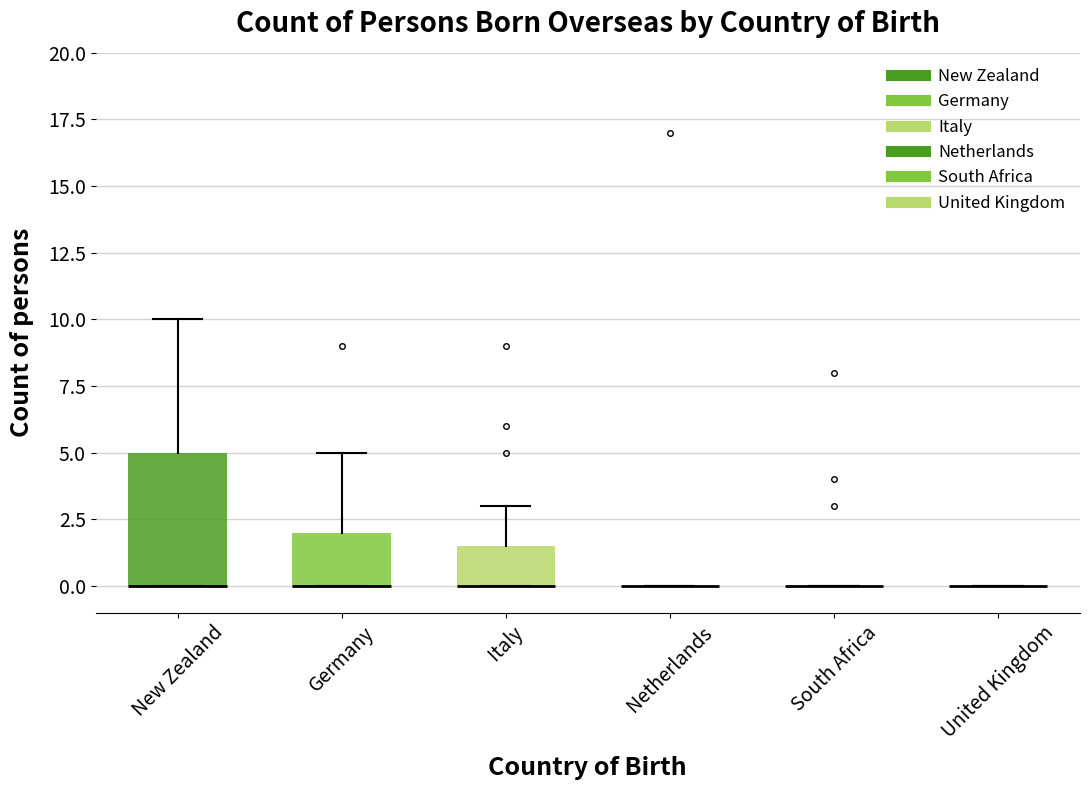

Reading left to right, transcribe this box plot: for each box, give where its median line is, the range the box spans, and where its two whiskers end, as read against the y-axis. The values are not printed on the chart, so give them approximately, as read against the axis.

New Zealand: median 0.0 (drawn on the box's lower edge), box 0.0 to 5.0, whiskers 0.0 to 10.0
Germany: median 0.0 (drawn on the box's lower edge), box 0.0 to 2.0, whiskers 0.0 to 5.0
Italy: median 0.0 (drawn on the box's lower edge), box 0.0 to 1.5, whiskers 0.0 to 3.0
Netherlands: box collapsed to a line at 0.0, whiskers 0.0 to 0.0
South Africa: box collapsed to a line at 0.0, whiskers 0.0 to 0.0
United Kingdom: box collapsed to a line at 0.0, whiskers 0.0 to 0.0